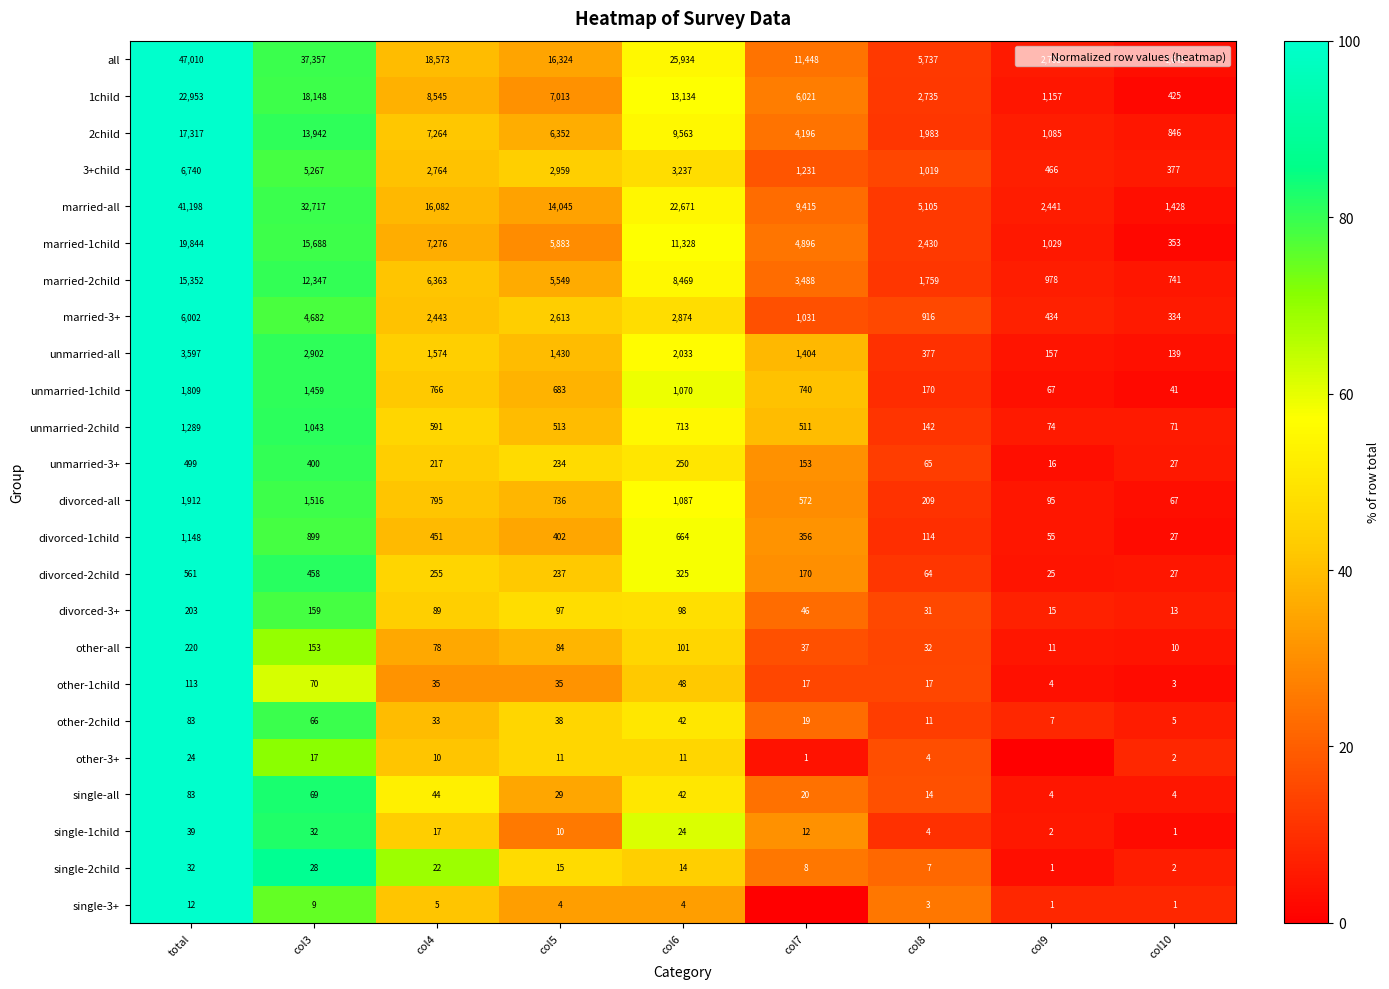

How many values in the other-all series exceed 35?

5